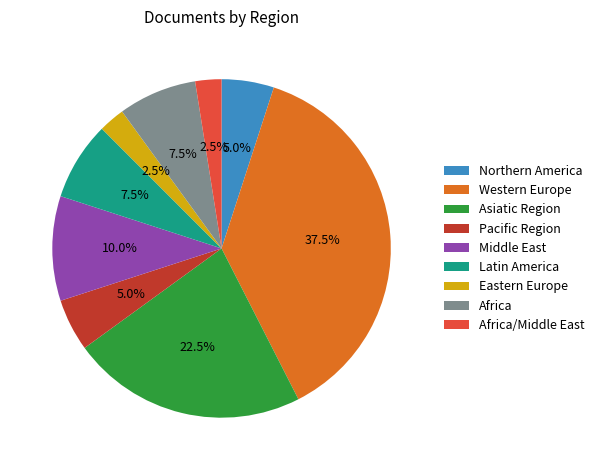

Between Eastern Europe and Africa, which is larger?

Africa